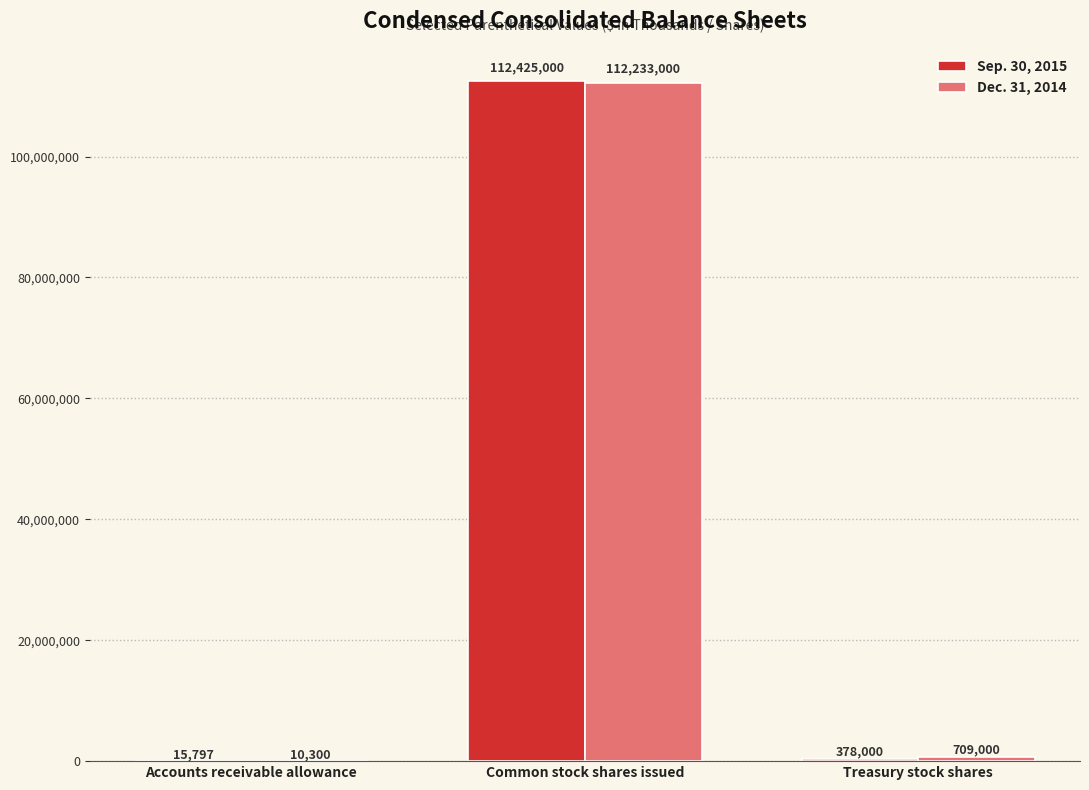

What is the sum of the Sep. 30, 2015 values at Treasury stock shares and Accounts receivable allowance?

393797